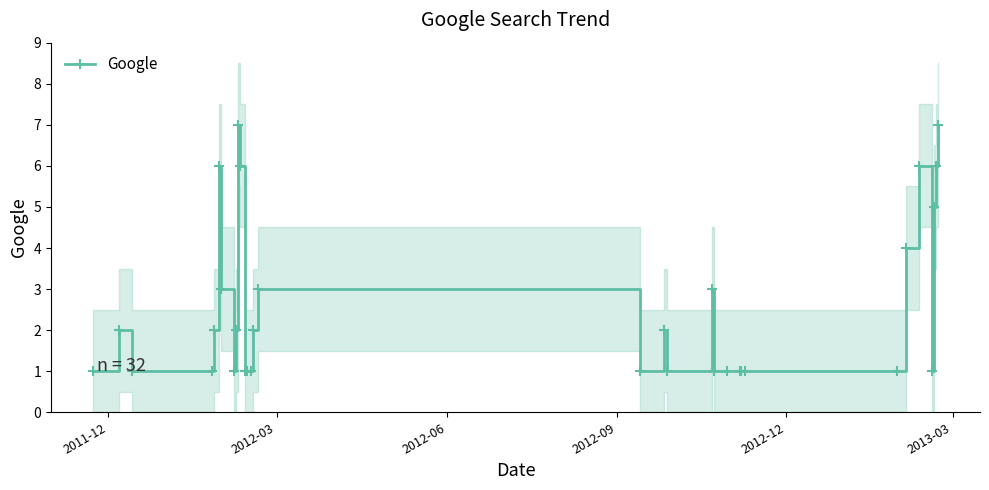

What is the value of the Google point at the 30th from the left?

5